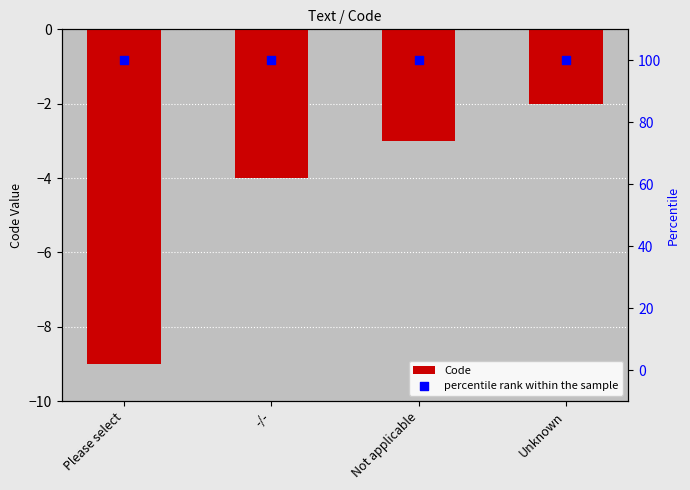

At which category is the sum across all series the highest?

Unknown